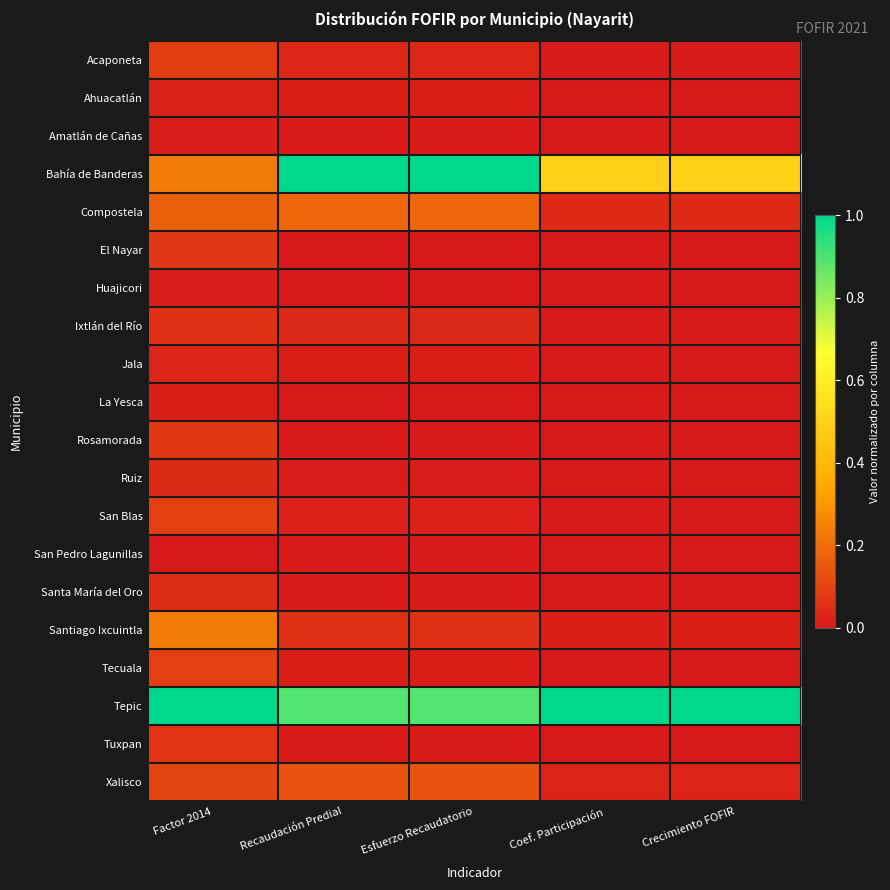

Which series has the largest total across all categories?

Tepic